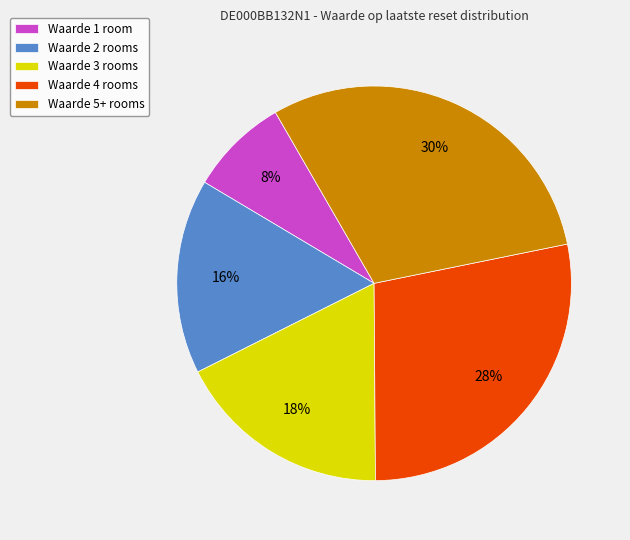

How many segments does this pie chart have?

5